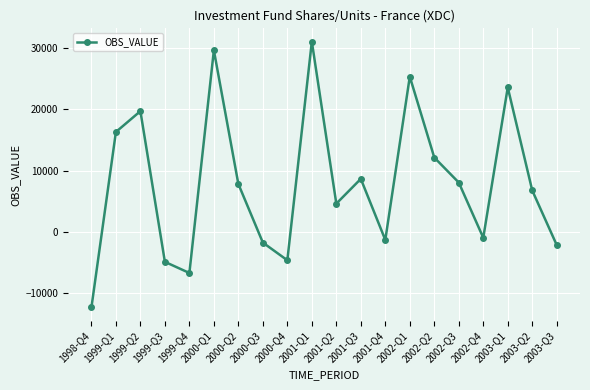

What is the sum of all values?

158879